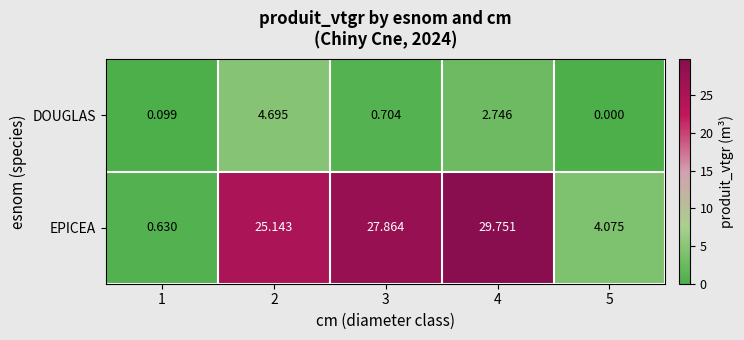

What is the greatest value displayed?

29.8